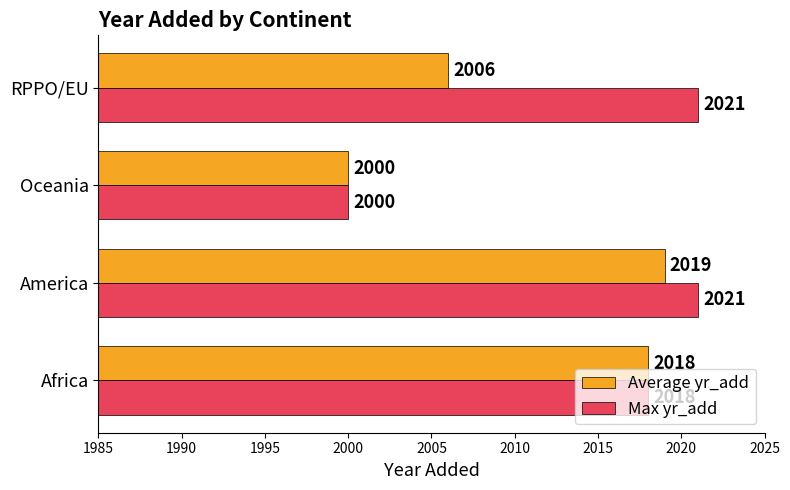

Rank the series by their maximum value, from lowest to highest.

Average yr_add, Max yr_add